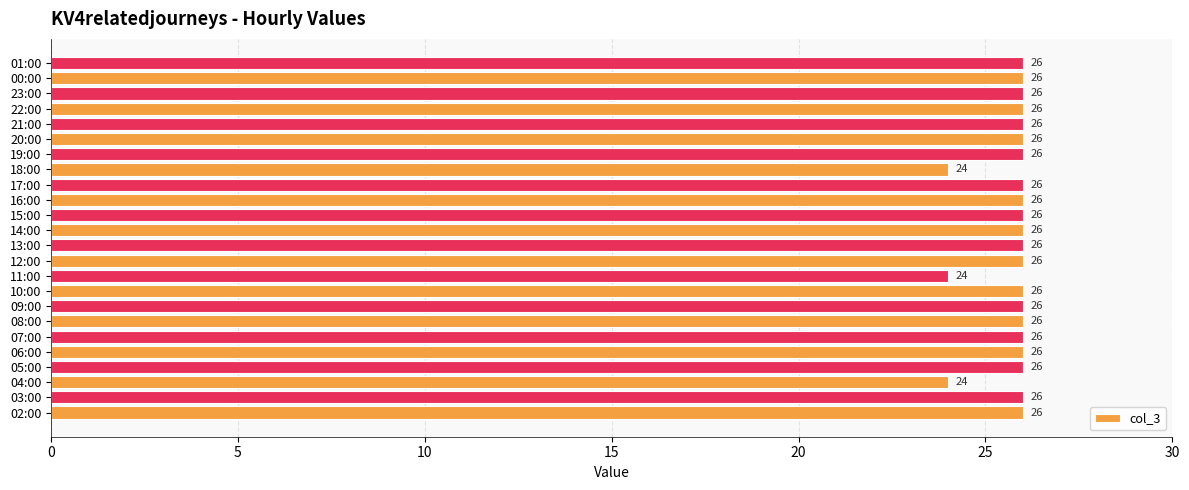

Count the number of data series in this chart.

1